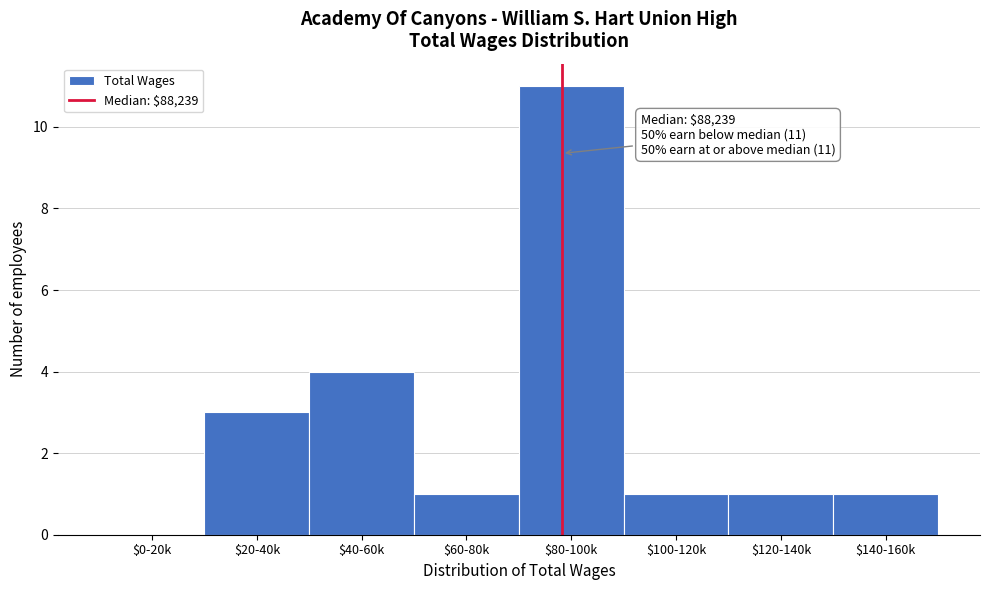

At which label is the value closest to 5?

$40-60k